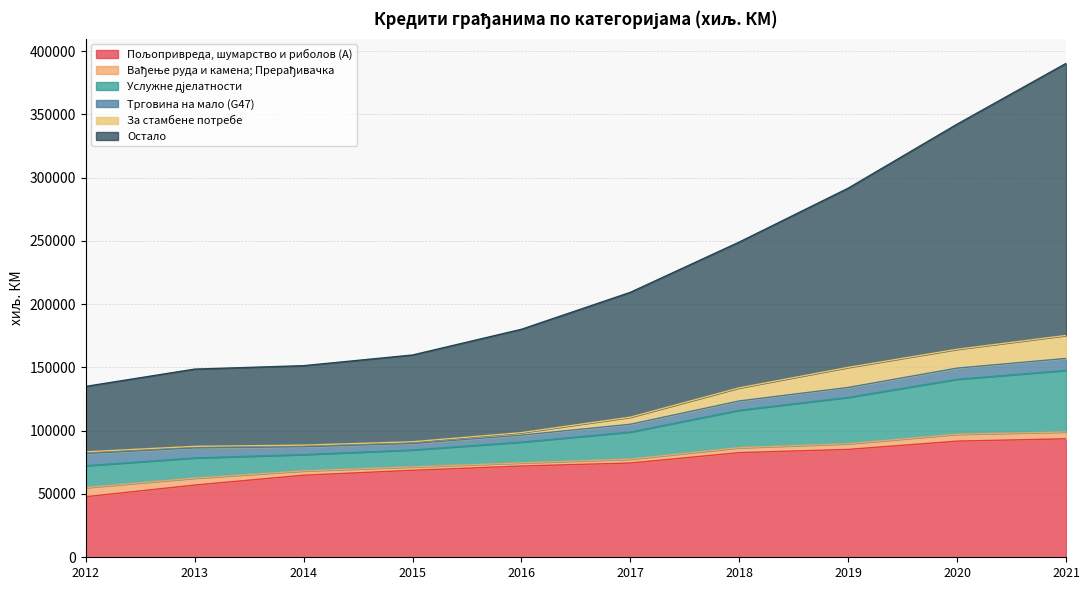

Does the chart have visible grid lines?

Yes